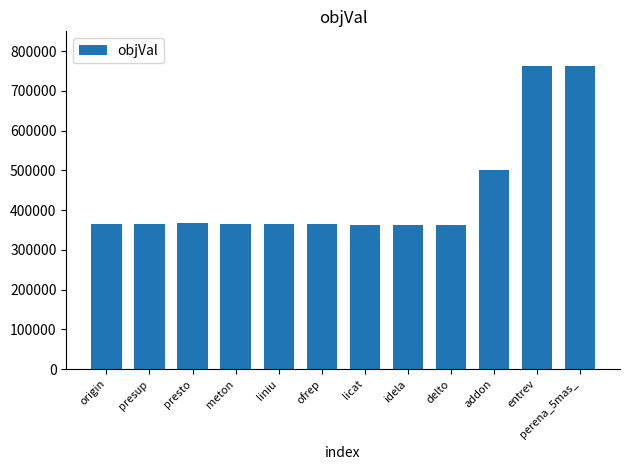

How many values are below 366000?

5